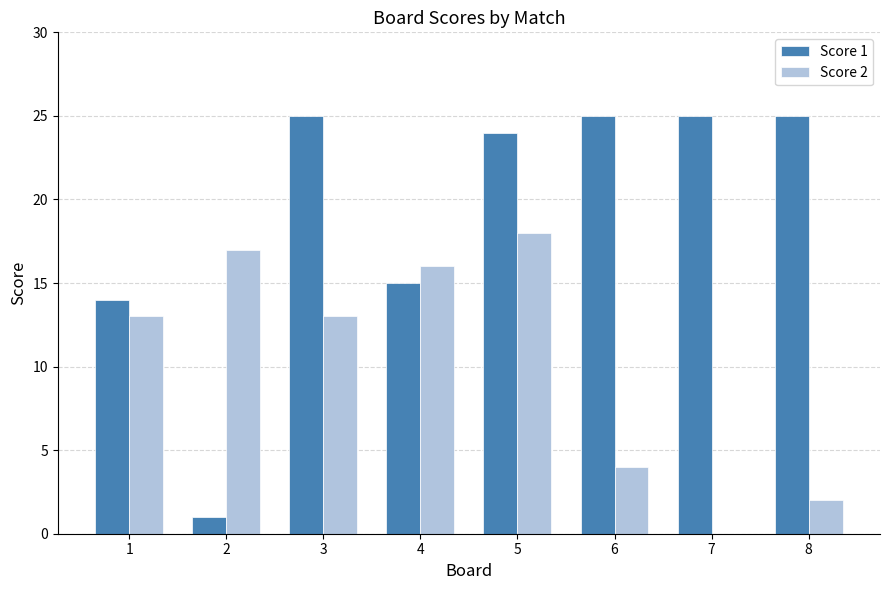

At which category is the sum across all series the highest?

5